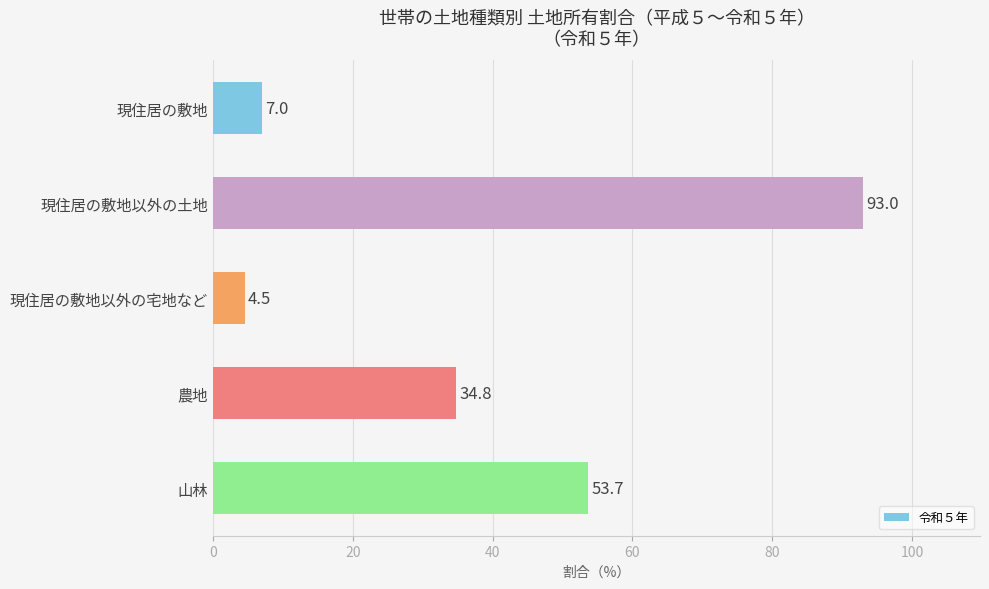

Are the bars grouped side by side (vs. stacked)?

No